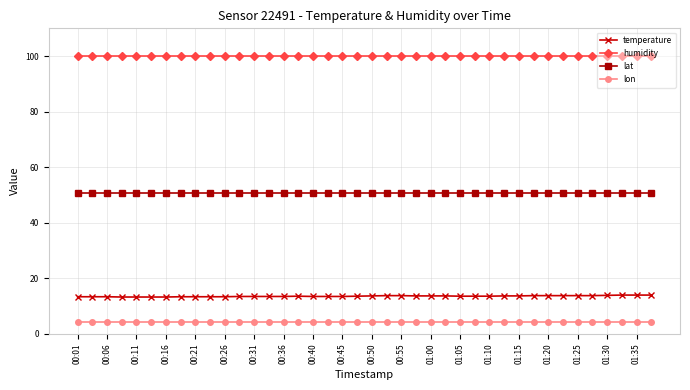

What is the difference between the second highest and second lowest values in the temperature series?

0.7